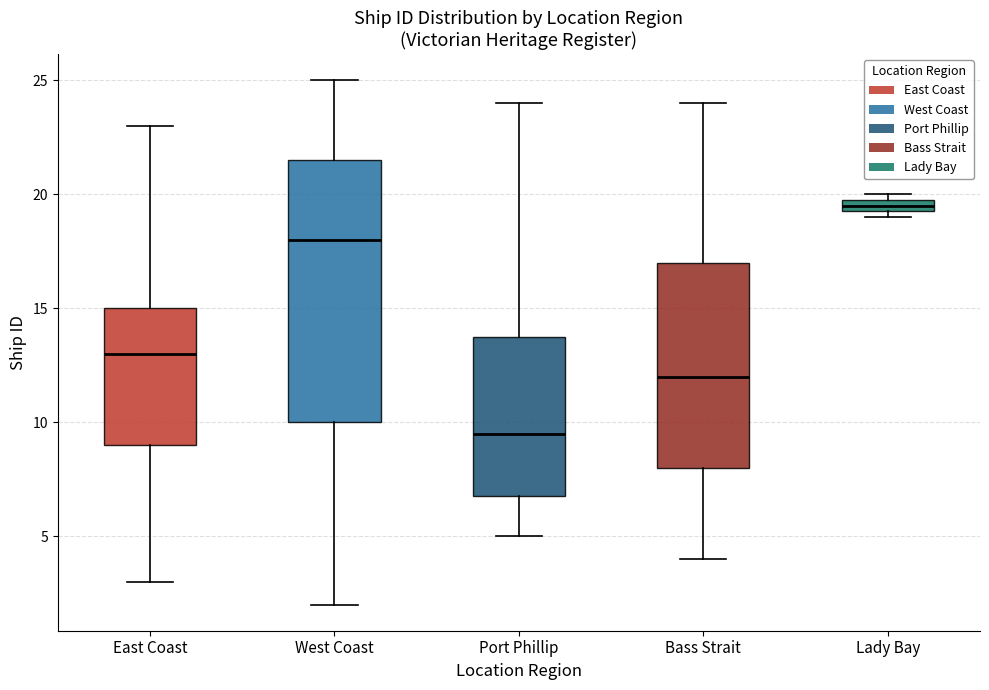

Which box is the tallest, from its lower edge to its upper edge?

West Coast